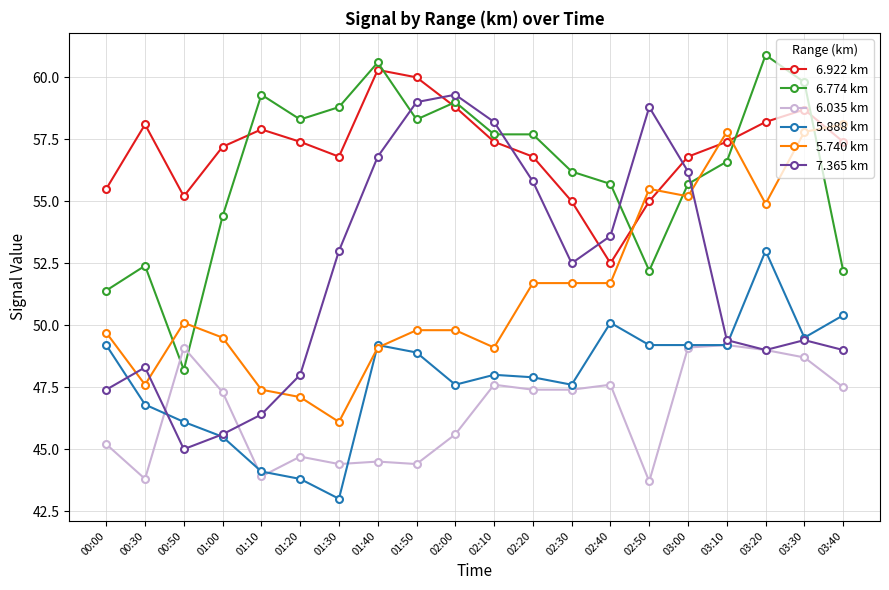

True or false: 6.774 km and 6.922 km intersect in this chart.

True